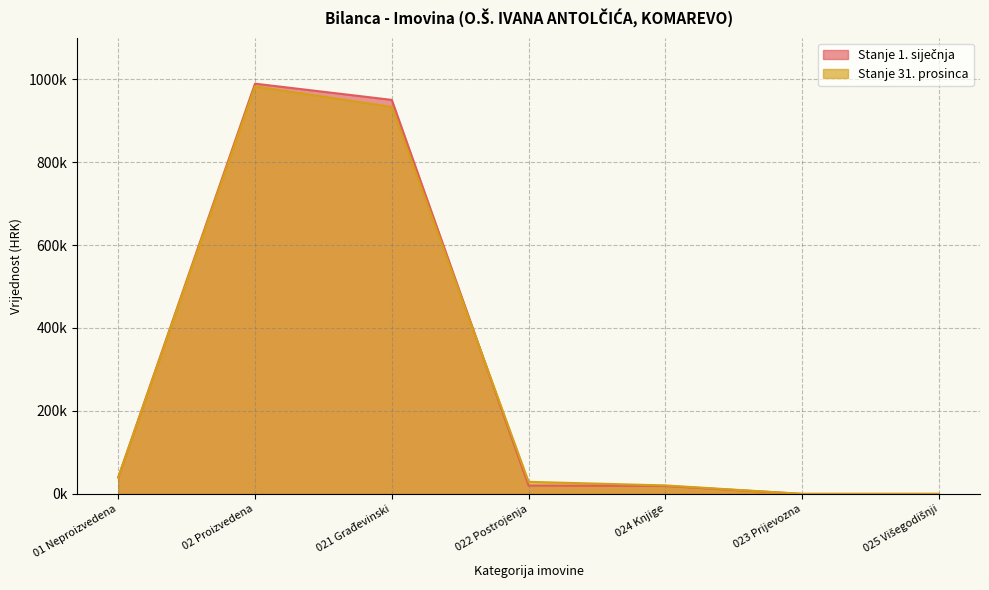

Does the chart have visible grid lines?

Yes